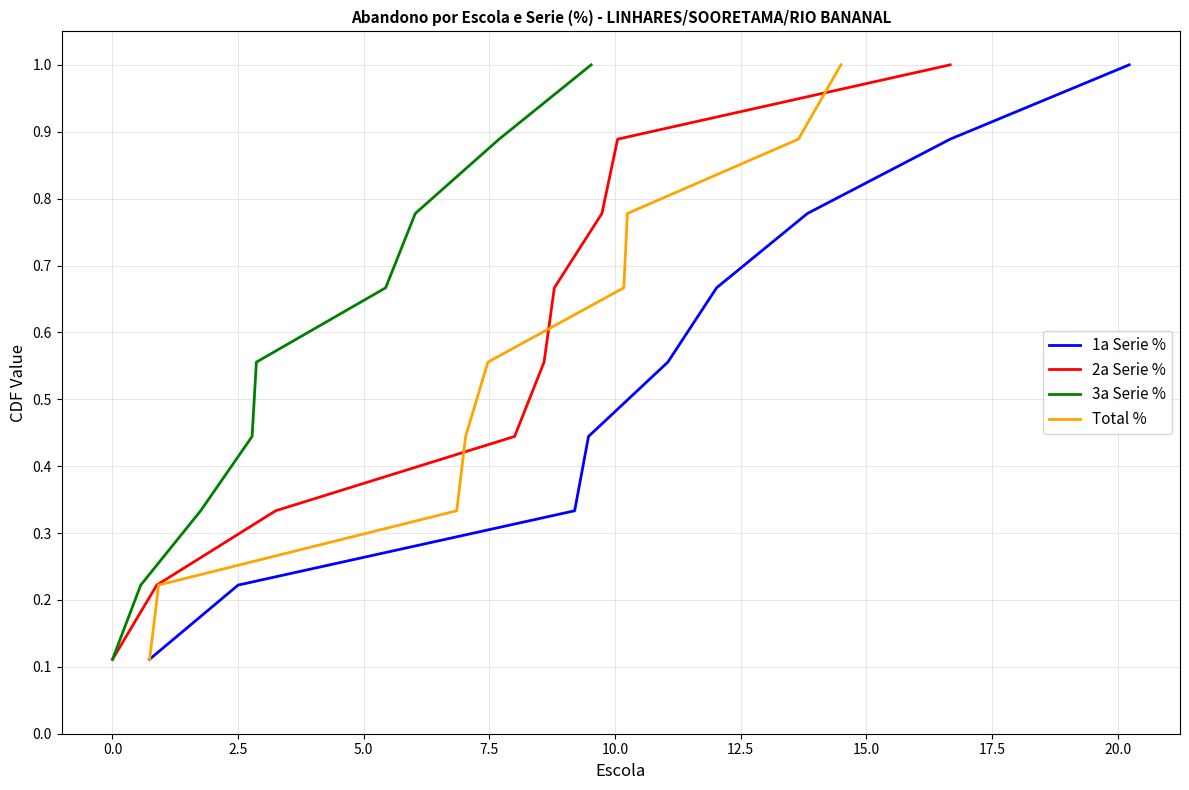

What is the value of the 3a Serie % point at the 1st from the left?

0.1